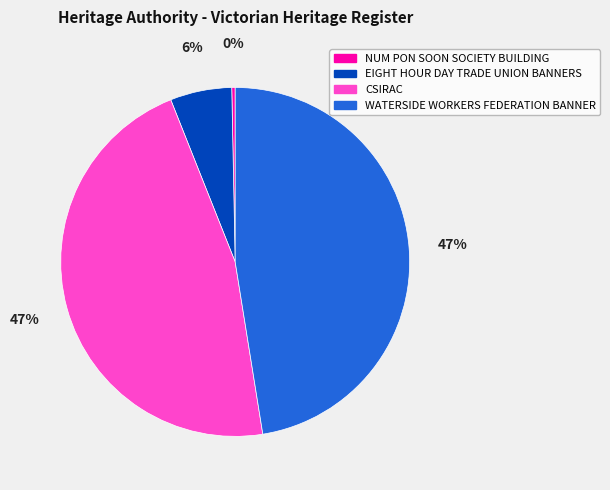

To the nearest percent, what is the combined percentage of WATERSIDE WORKERS FEDERATION BANNER and EIGHT HOUR DAY TRADE UNION BANNERS?

53%